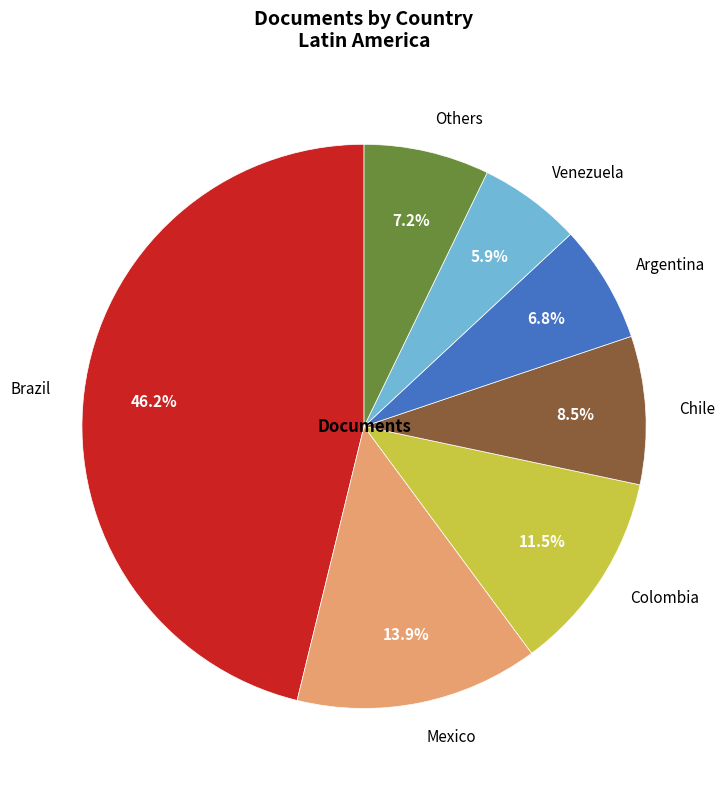

What is the smallest slice in the pie chart?

Venezuela